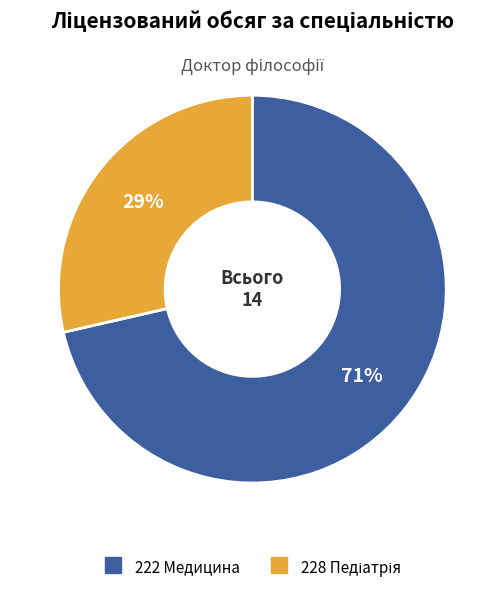

Which slice represents more than half of the pie?

222 Медицина